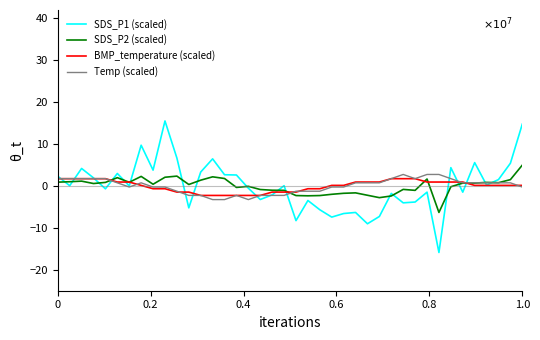

Which series has the largest range (max minus min)?

SDS_P1 (scaled)